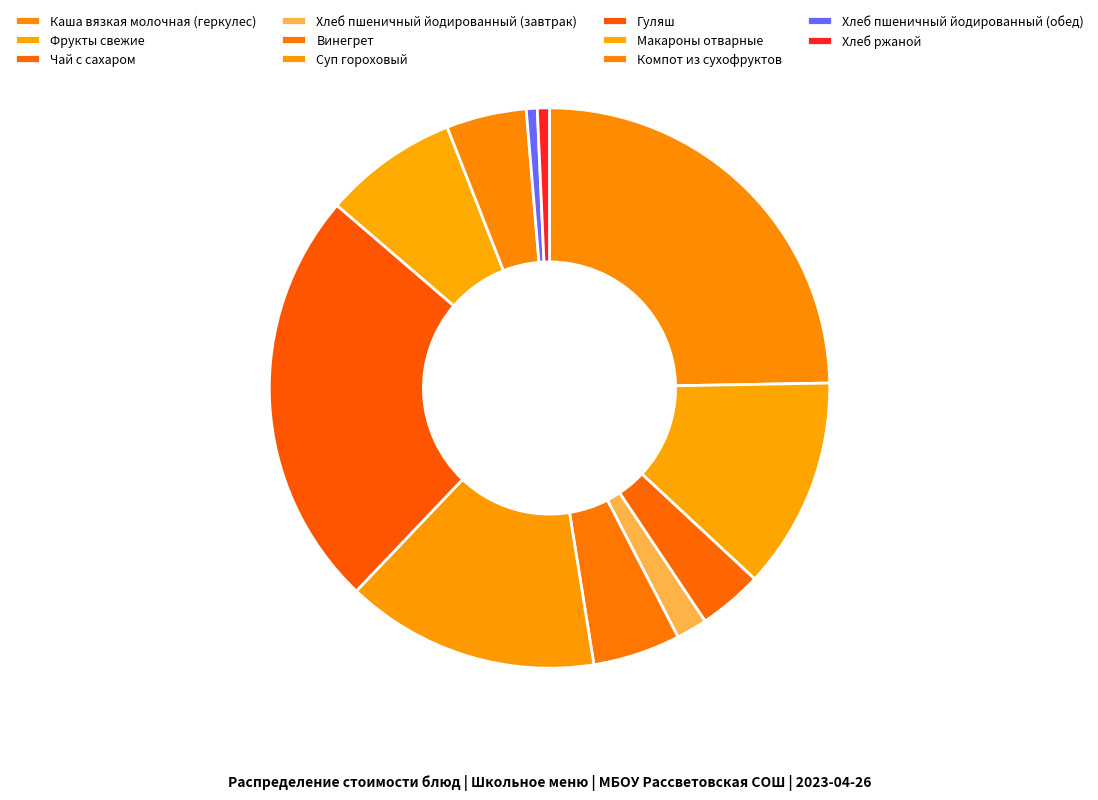

Which has a higher value, Макароны отварные or Суп гороховый?

Суп гороховый